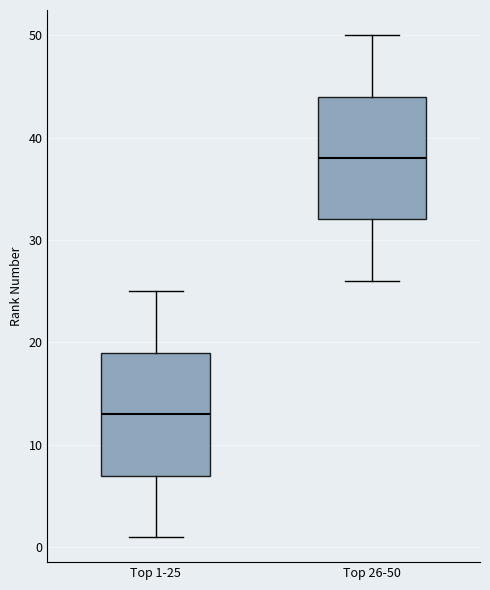

Reading left to right, transcribe this box plot: for each box, give where its median line is, the range the box spans, and where its two whiskers end, as read against the y-axis. The values are not printed on the chart, so give them approximately, as read against the axis.

Top 1-25: median 13, box 7 to 19, whiskers 1 to 25
Top 26-50: median 38, box 32 to 44, whiskers 26 to 50